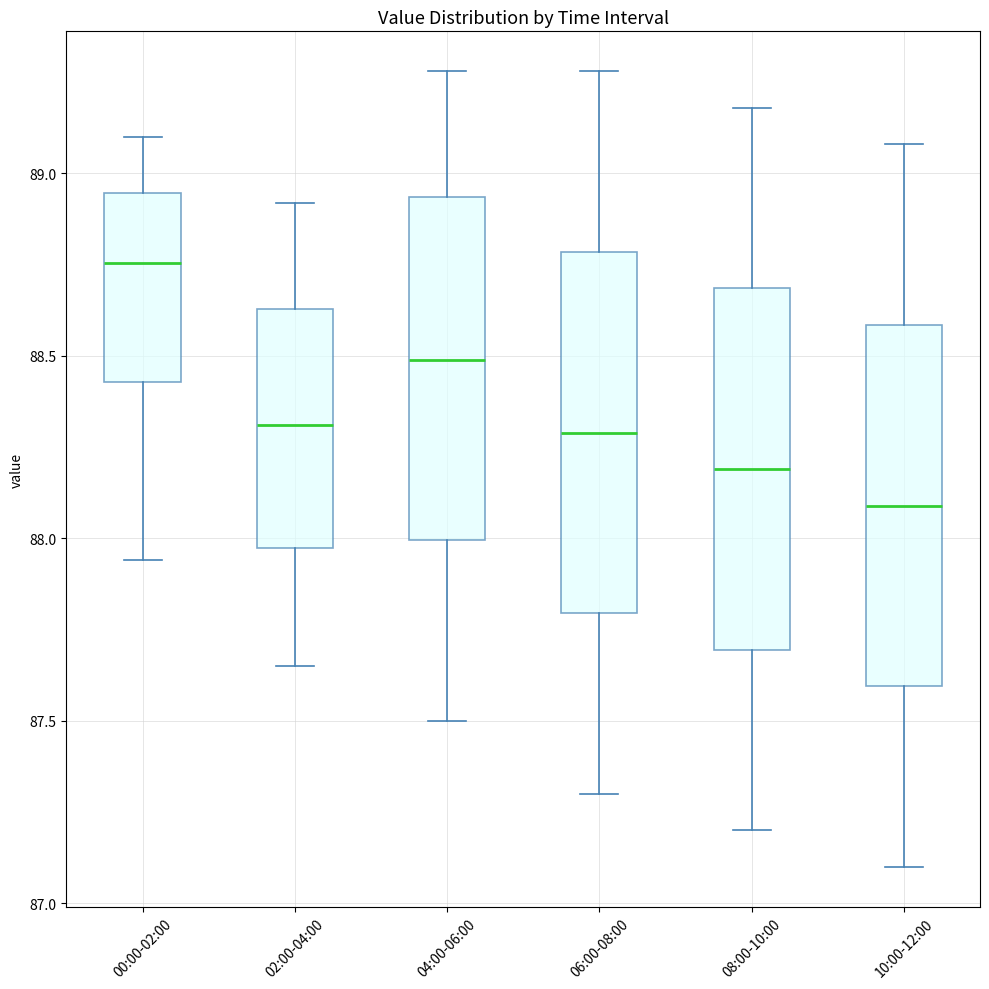

Reading left to right, transcribe this box plot: for each box, give where its median line is, the range the box spans, and where its two whiskers end, as read against the y-axis. The values are not printed on the chart, so give them approximately, as read against the axis.

00:00-02:00: median 88.75, box 88.45 to 88.95, whiskers 87.95 to 89.10
02:00-04:00: median 88.30, box 87.95 to 88.65, whiskers 87.65 to 88.90
04:00-06:00: median 88.50, box 88.00 to 88.95, whiskers 87.50 to 89.30
06:00-08:00: median 88.30, box 87.80 to 88.80, whiskers 87.30 to 89.30
08:00-10:00: median 88.20, box 87.70 to 88.70, whiskers 87.20 to 89.20
10:00-12:00: median 88.10, box 87.60 to 88.60, whiskers 87.10 to 89.10